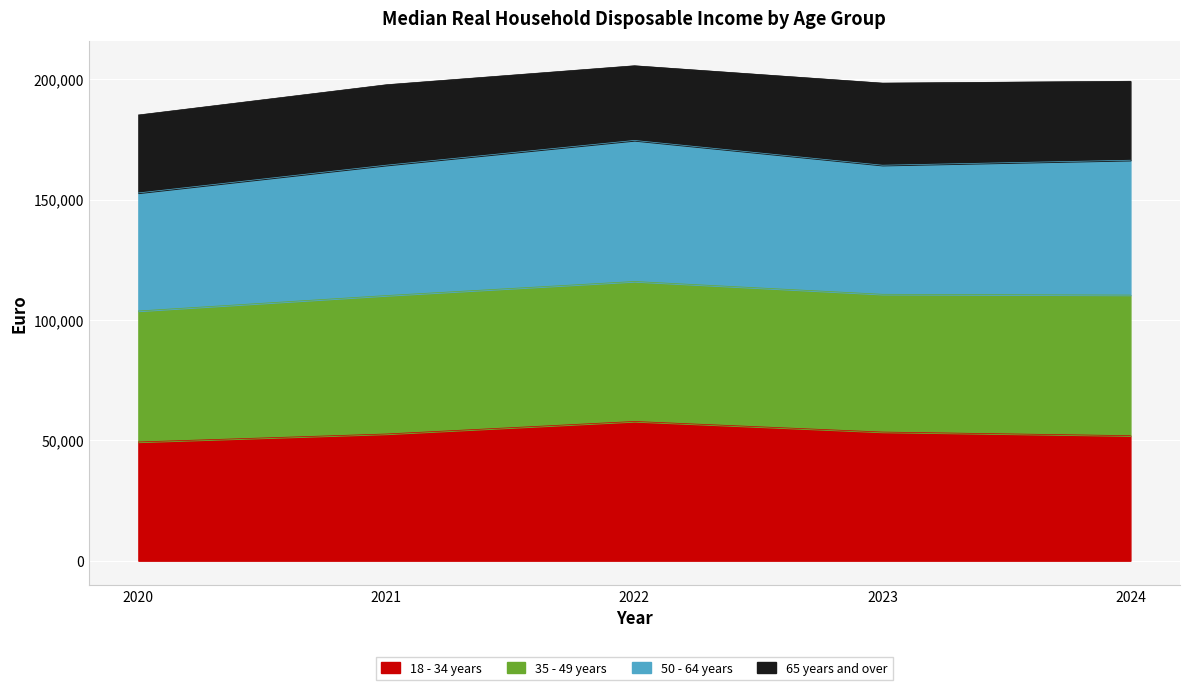

At which label is 18 - 34 years closest to 53576?

2023